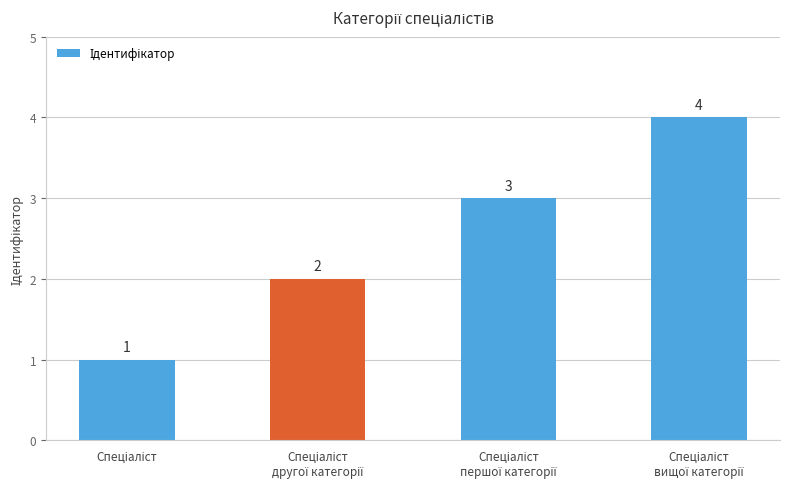

How many data points are less than 3?

2